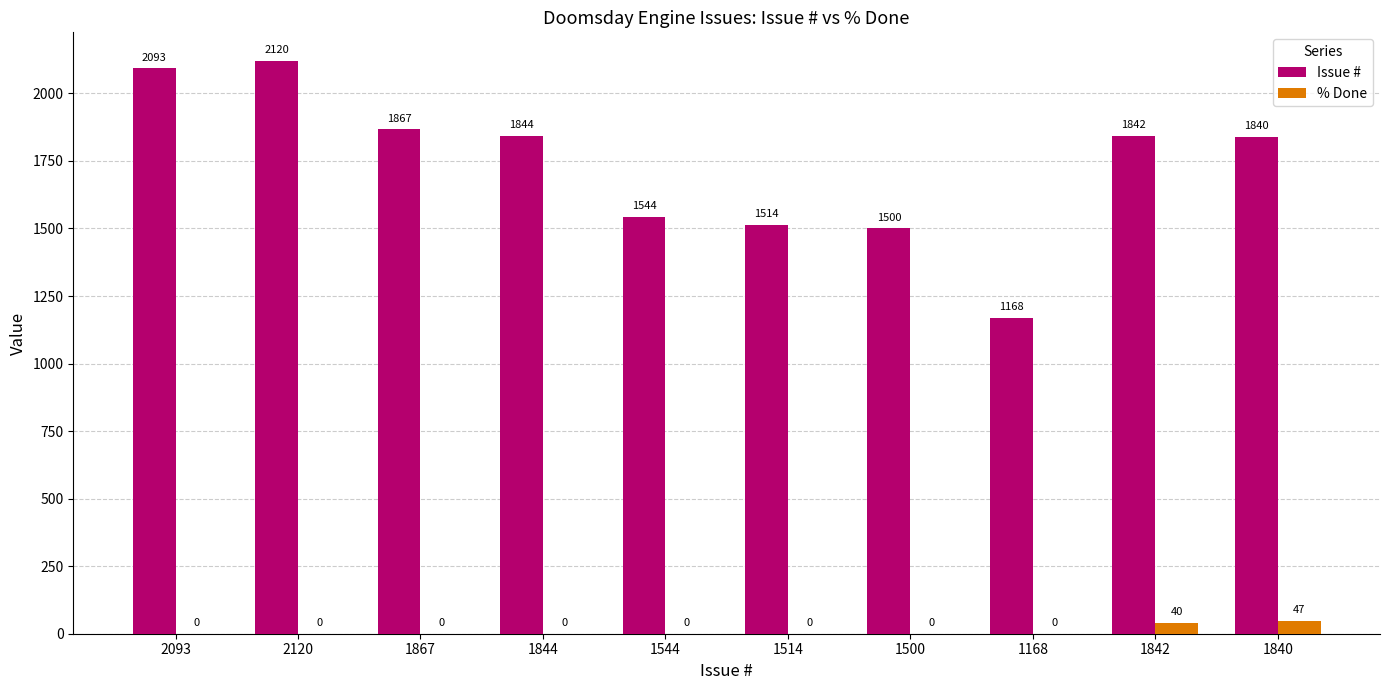

What is the sum of all Issue # values?

17332